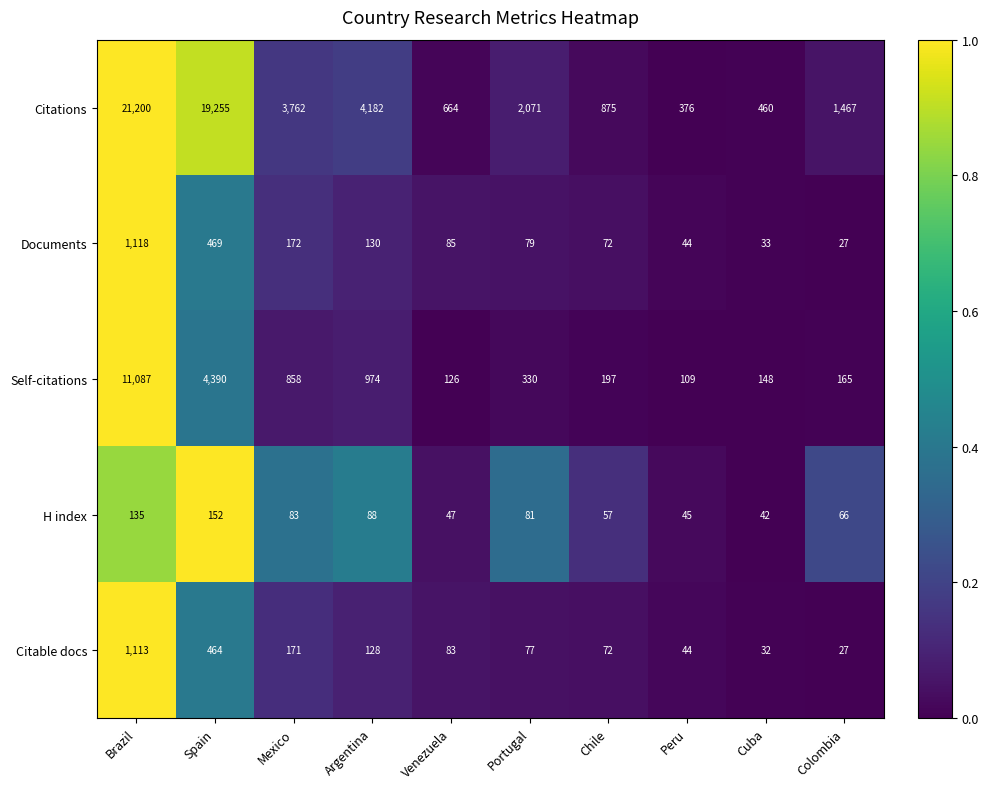

At Mexico, list the series in order from largest to smallest.

Citations, Self-citations, Documents, Citable docs, H index